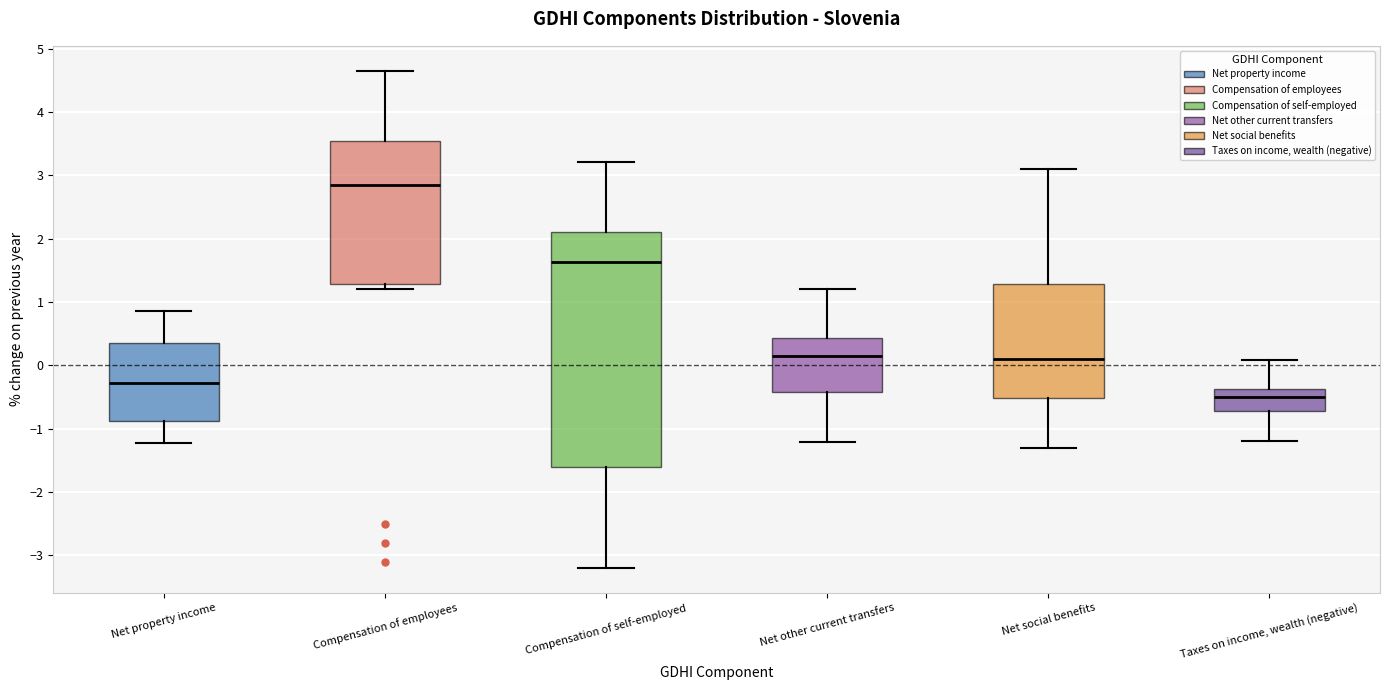

Which box is the tallest, from its lower edge to its upper edge?

Compensation of self-employed